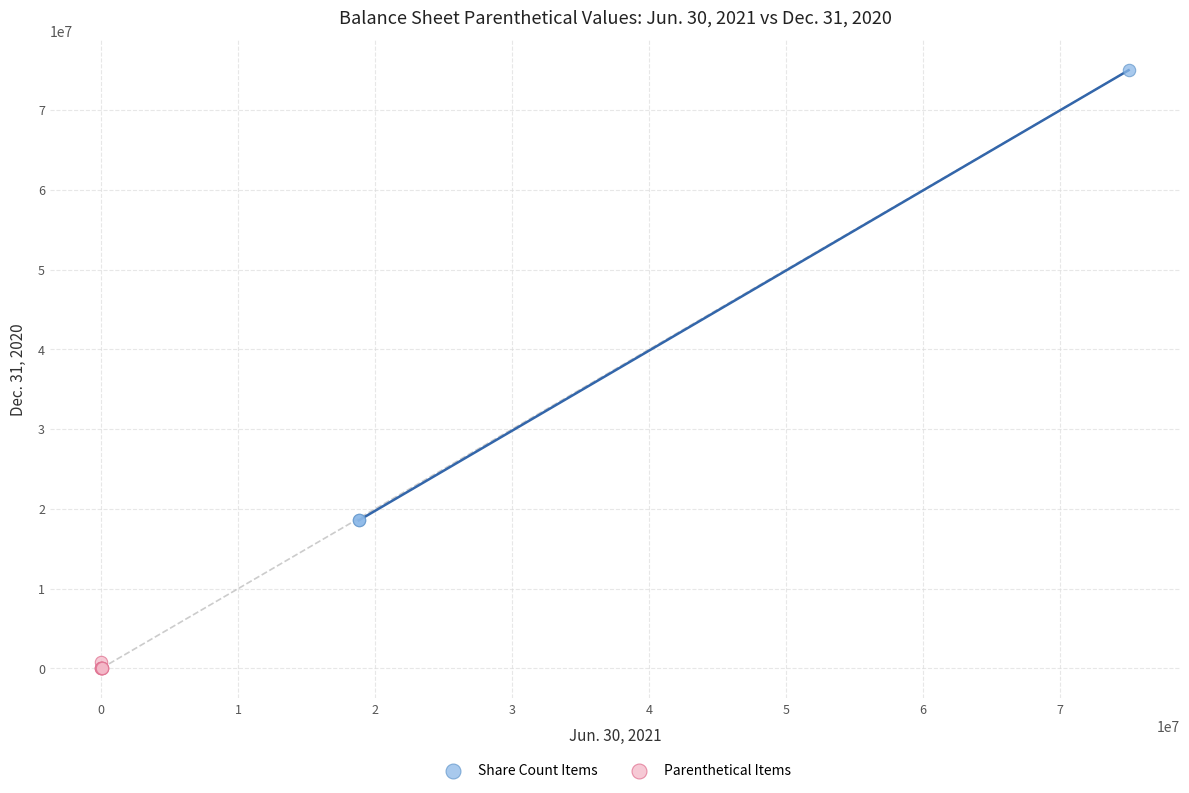

Which series contains the lowest Y value?

Parenthetical Items